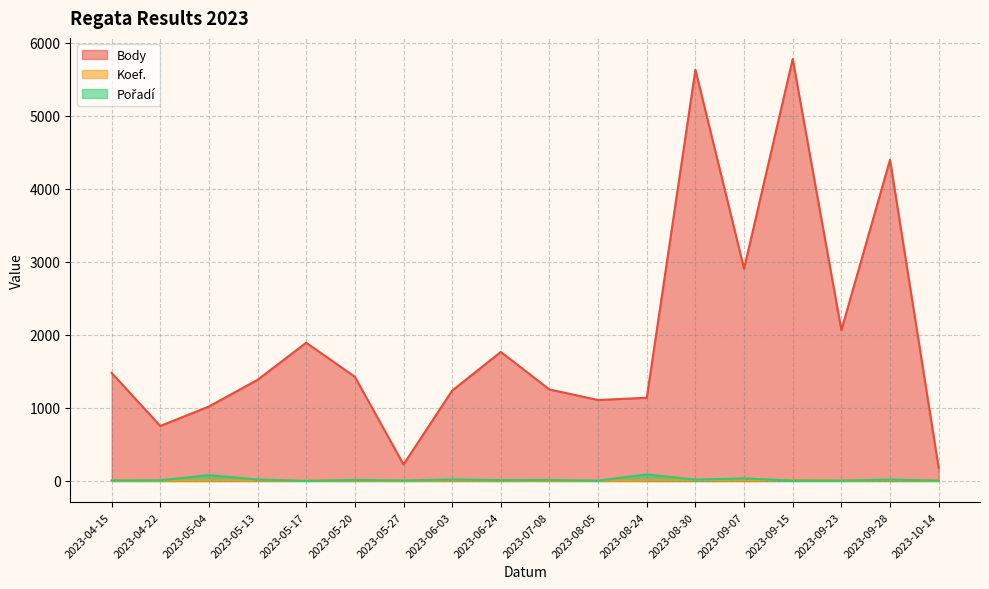

True or false: Koef. and Body cross at least once.

False